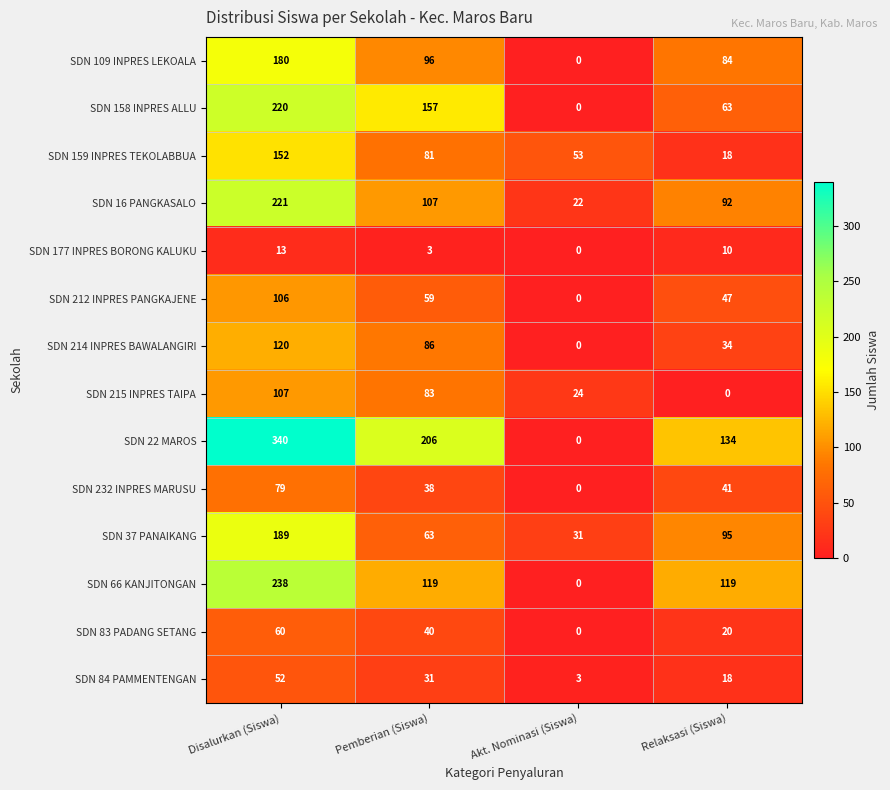

Which series has the widest spread of values?

SDN 22 MAROS